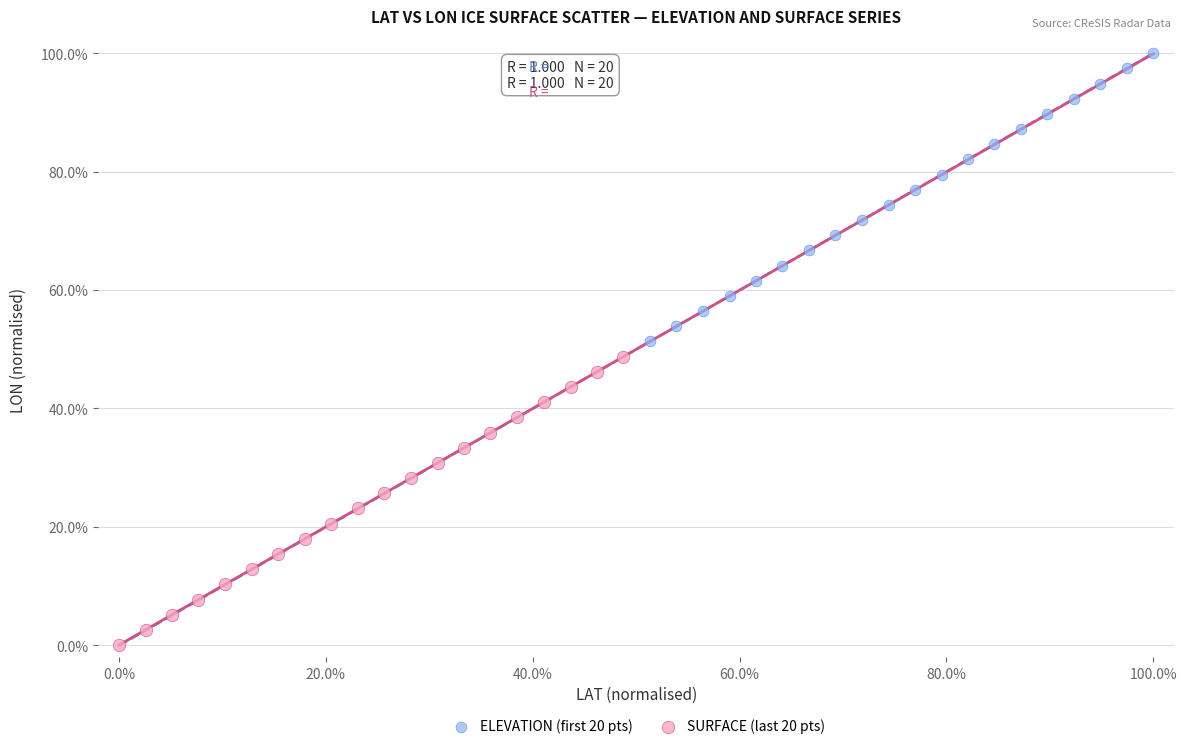

Which series has the largest Y range (max minus min)?

SURFACE (last 20 pts)